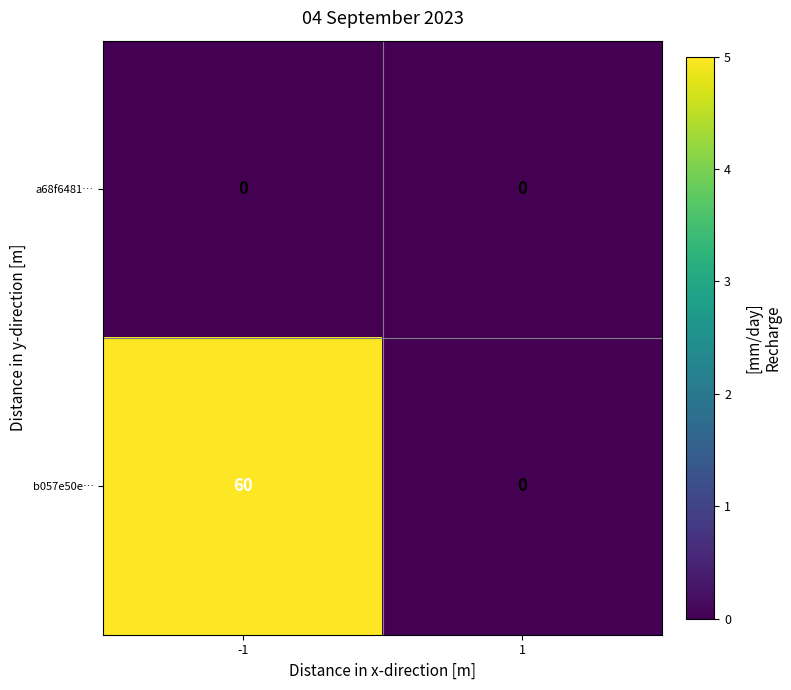

Count the number of data series in this chart.

2